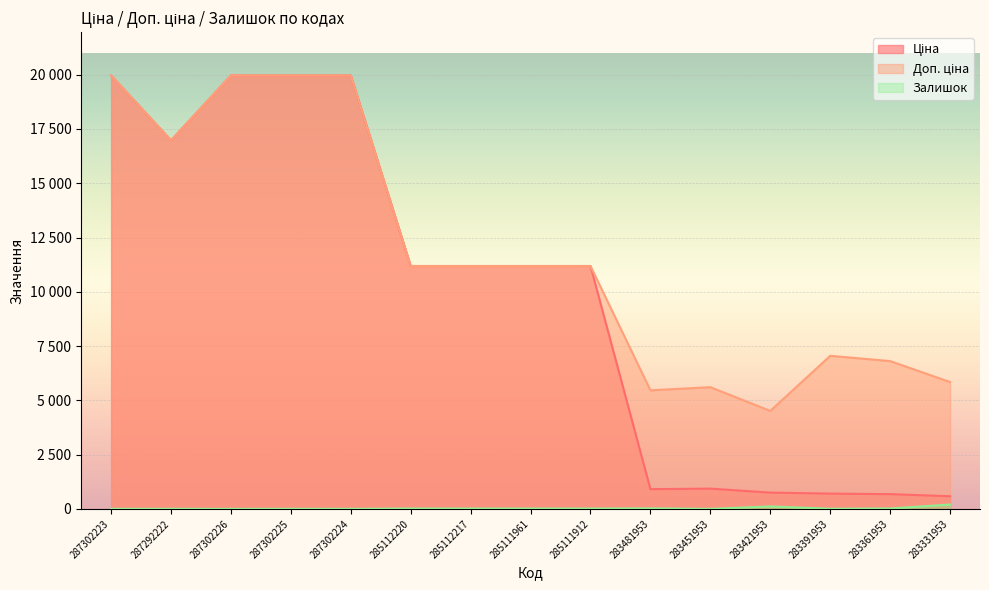

Reading left to right, list all the values displayed in this chart.

Ціна: 19964.2	16976.3	19964.2	19964.2	19964.2	11188.2	11188.2	11188.2	11188.2	910.4	934.5	752.2	705.1	681.0	584.4
Доп. ціна: 19964.2	16976.3	19964.2	19964.2	19964.2	11188.2	11188.2	11188.2	11188.2	5462.3	5607.2	4513.3	7051.3	6809.8	5843.9
Залишок: 5.0	4.0	1.0	5.0	3.0	17.0	17.0	17.0	15.0	24.0	2.0	113.0	8.0	19.0	202.0